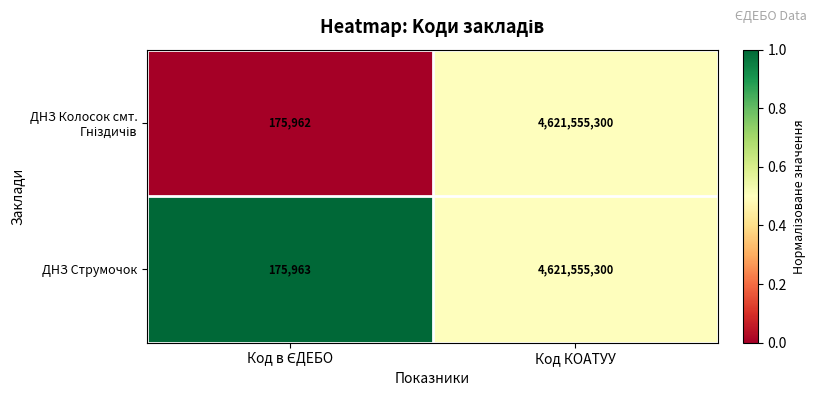

The value of ДНЗ Струмочок at Код КОАТУУ is 4621555300. True or false?

True